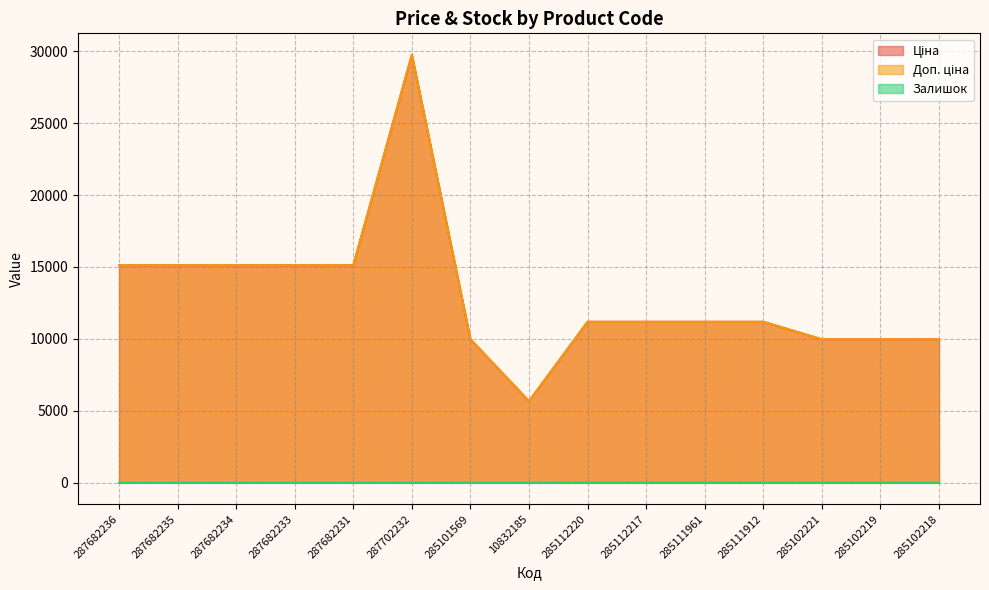

What are all the series names shown in the legend?

Ціна, Доп. ціна, Залишок